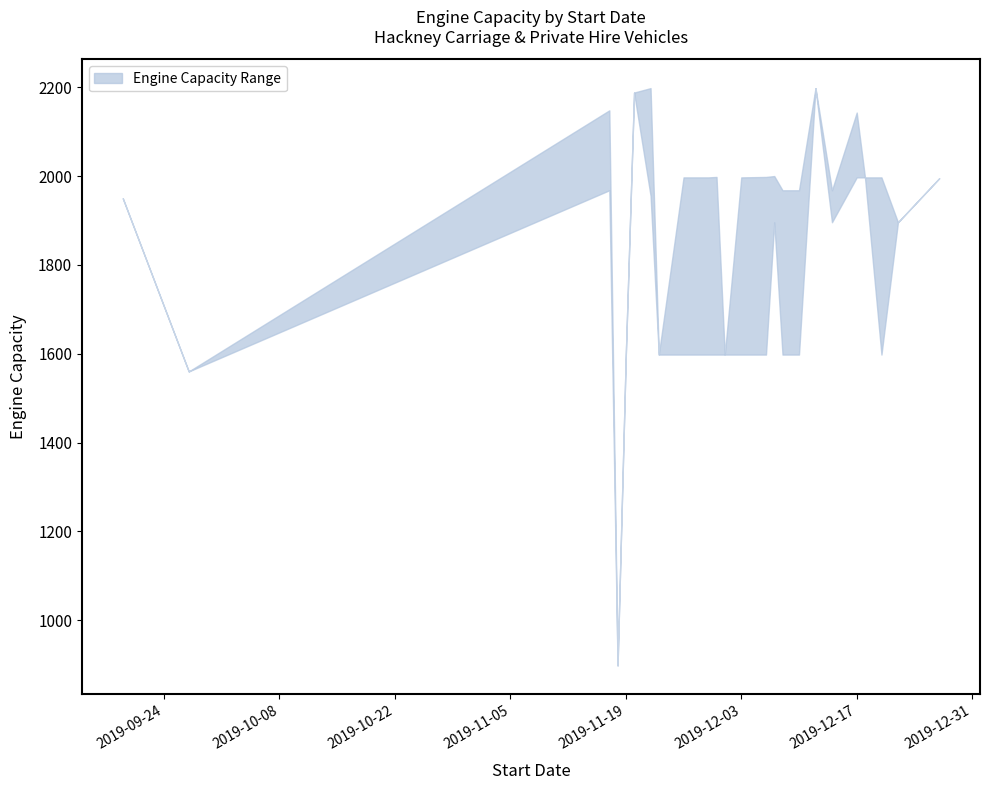

What position from the right is 2019-11-18?

21